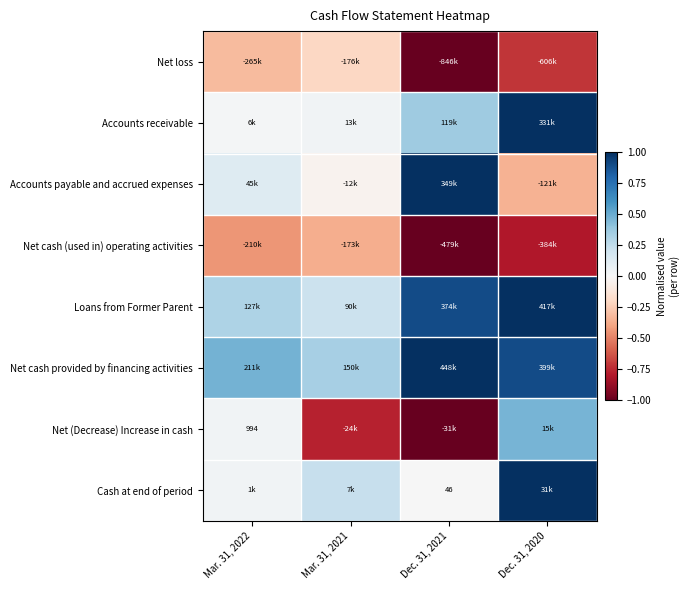

Where is Net (Decrease) Increase in cash nearest to the value 0?

Mar. 31, 2022